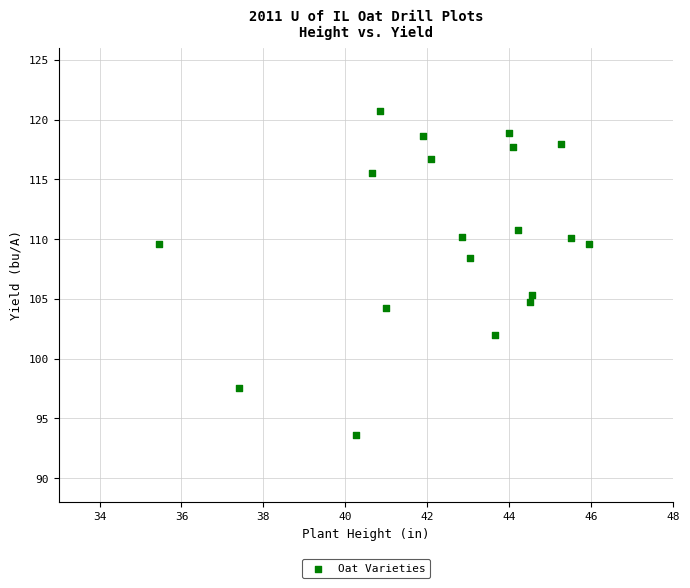

What is the range of X values (max minus min)?

10.5